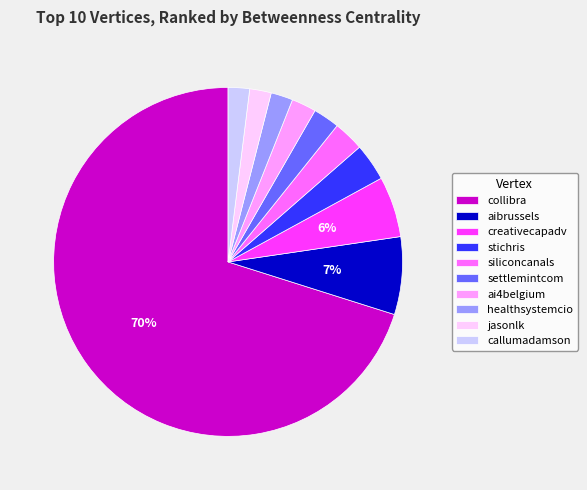

How many segments does this pie chart have?

10